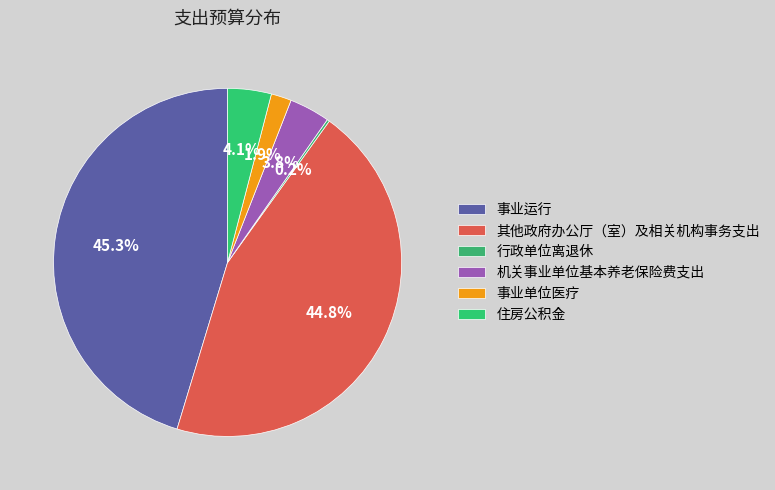

How many segments does this pie chart have?

6